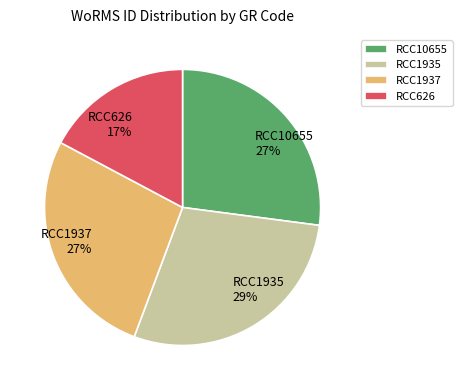

To the nearest percent, what is the combined percentage of RCC1937 and RCC1935?

56%